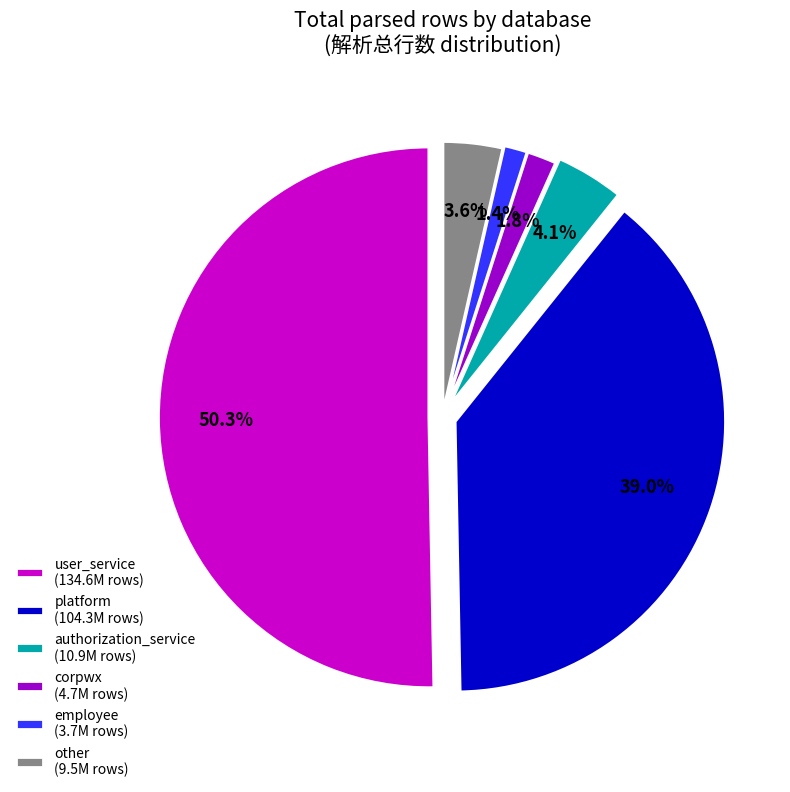

Is it true that warranty_service is 7% of the pie?

False